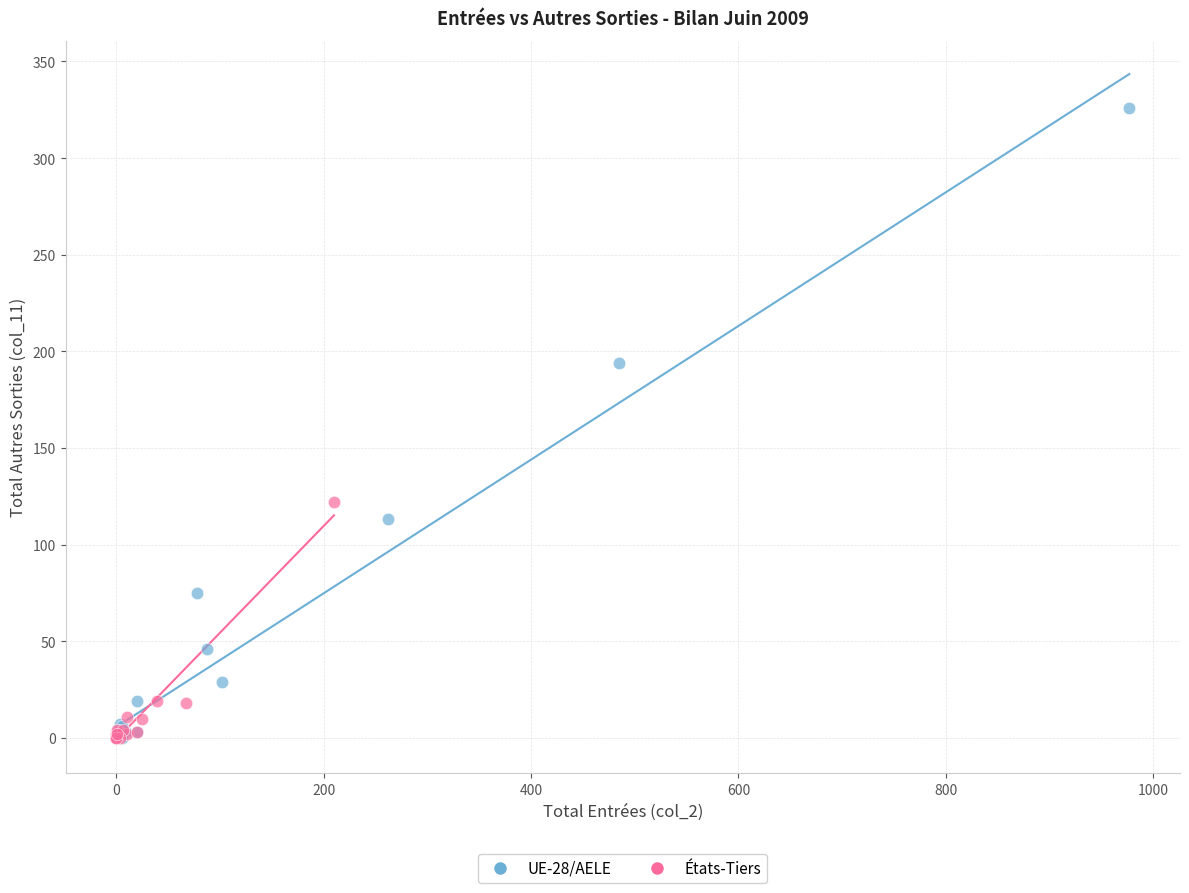

Which series reaches the maximum Y coordinate?

UE-28/AELE